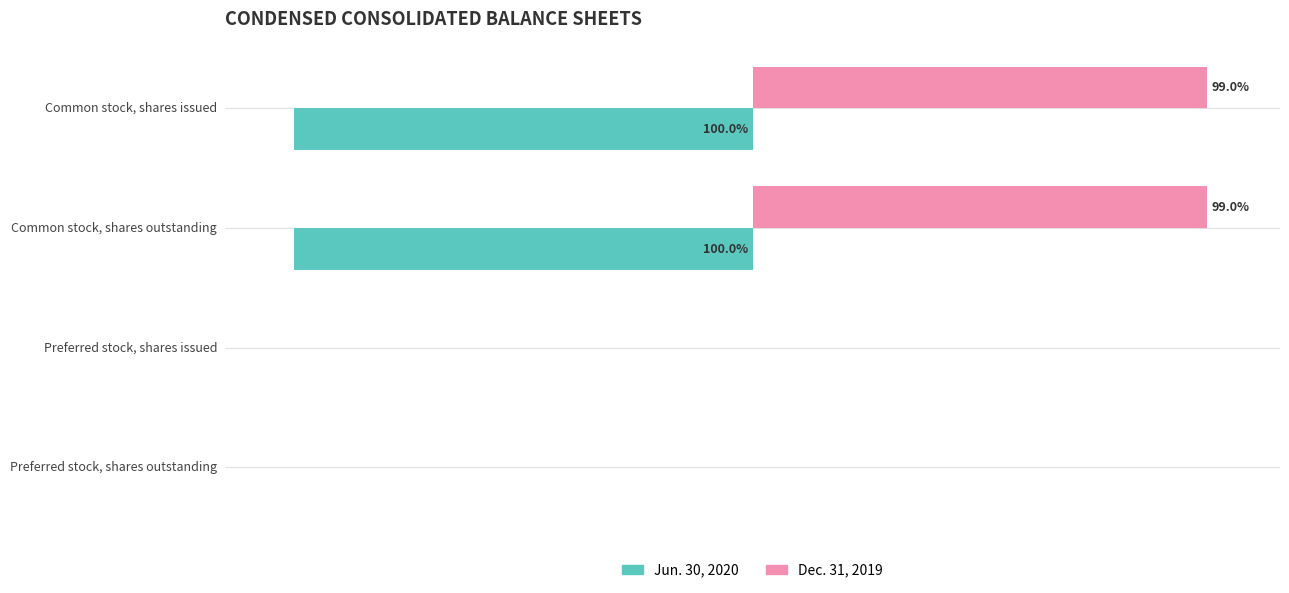

What are all the series names shown in the legend?

Jun. 30, 2020, Dec. 31, 2019